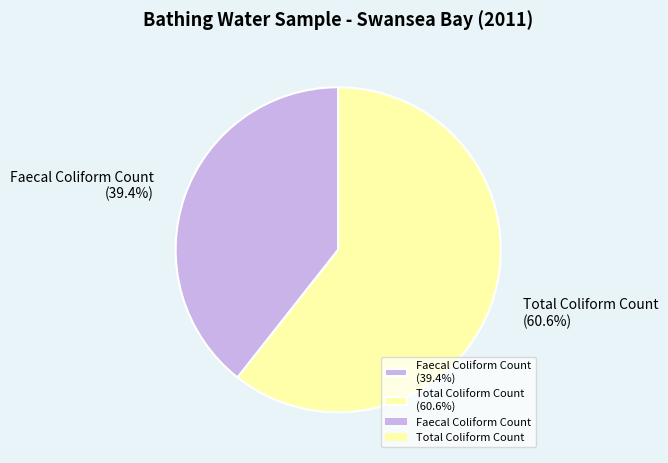

Which has a higher value, Total Coliform Count or Faecal Coliform Count?

Total Coliform Count